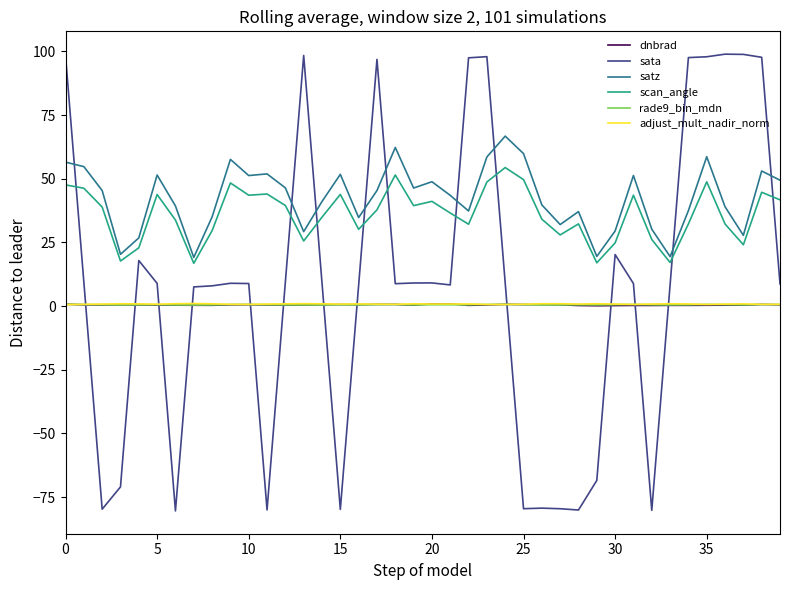

True or false: rade9_bin_mdn has more than 1 interior local peaks.

True